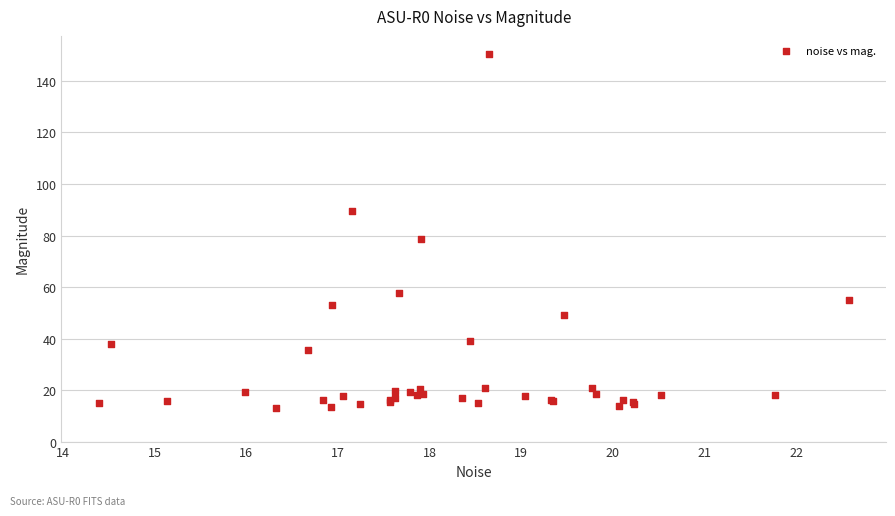

What Y value in the scatter plot is closest to 81?

78.7